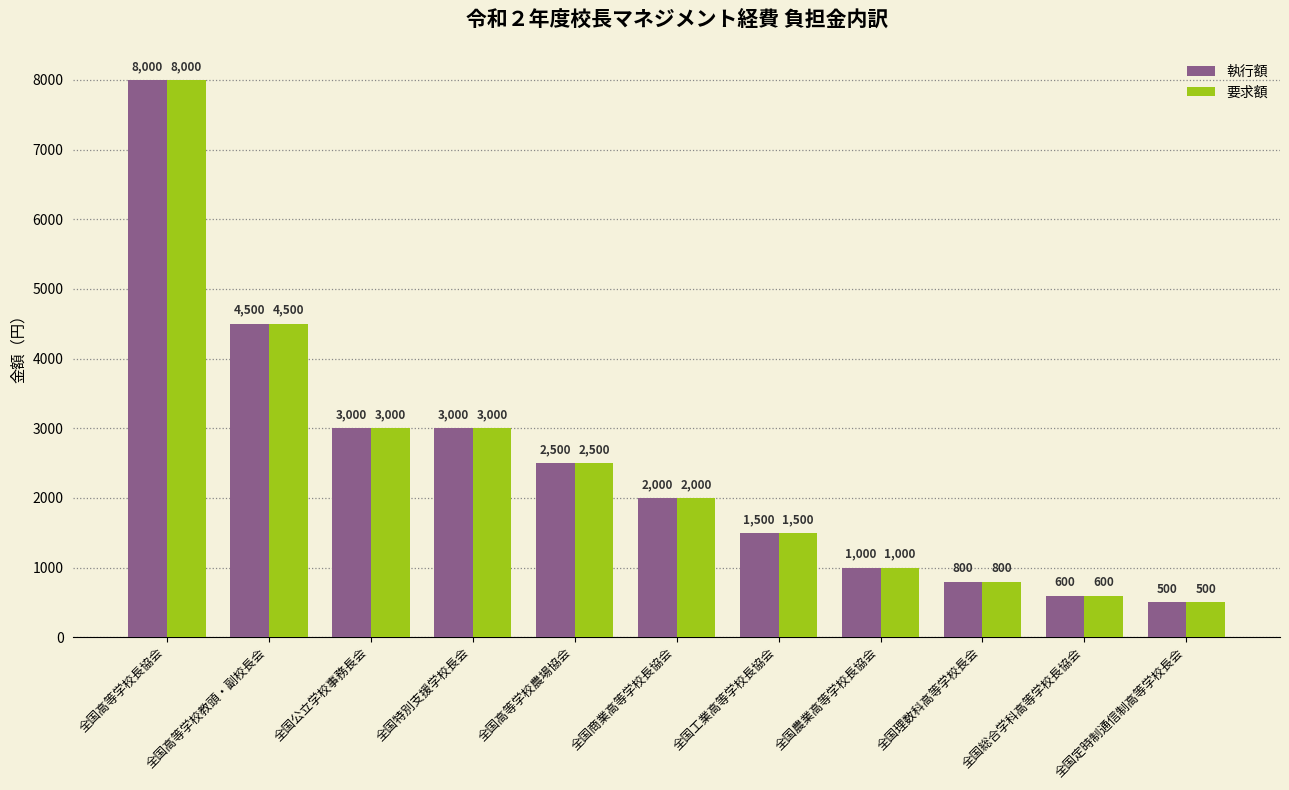

Read the 執行額 value at 全国商業高等学校長協会, to the nearest 100.

2000